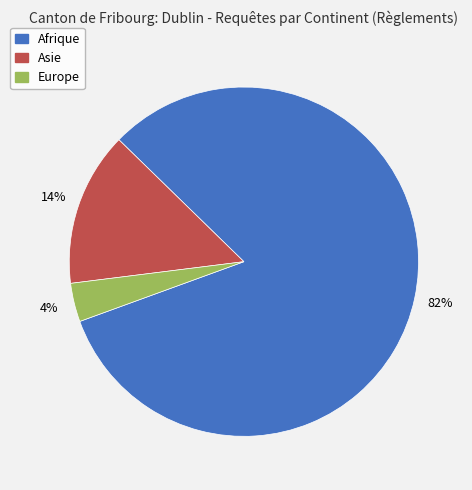

Does any single category account for the majority?

Yes